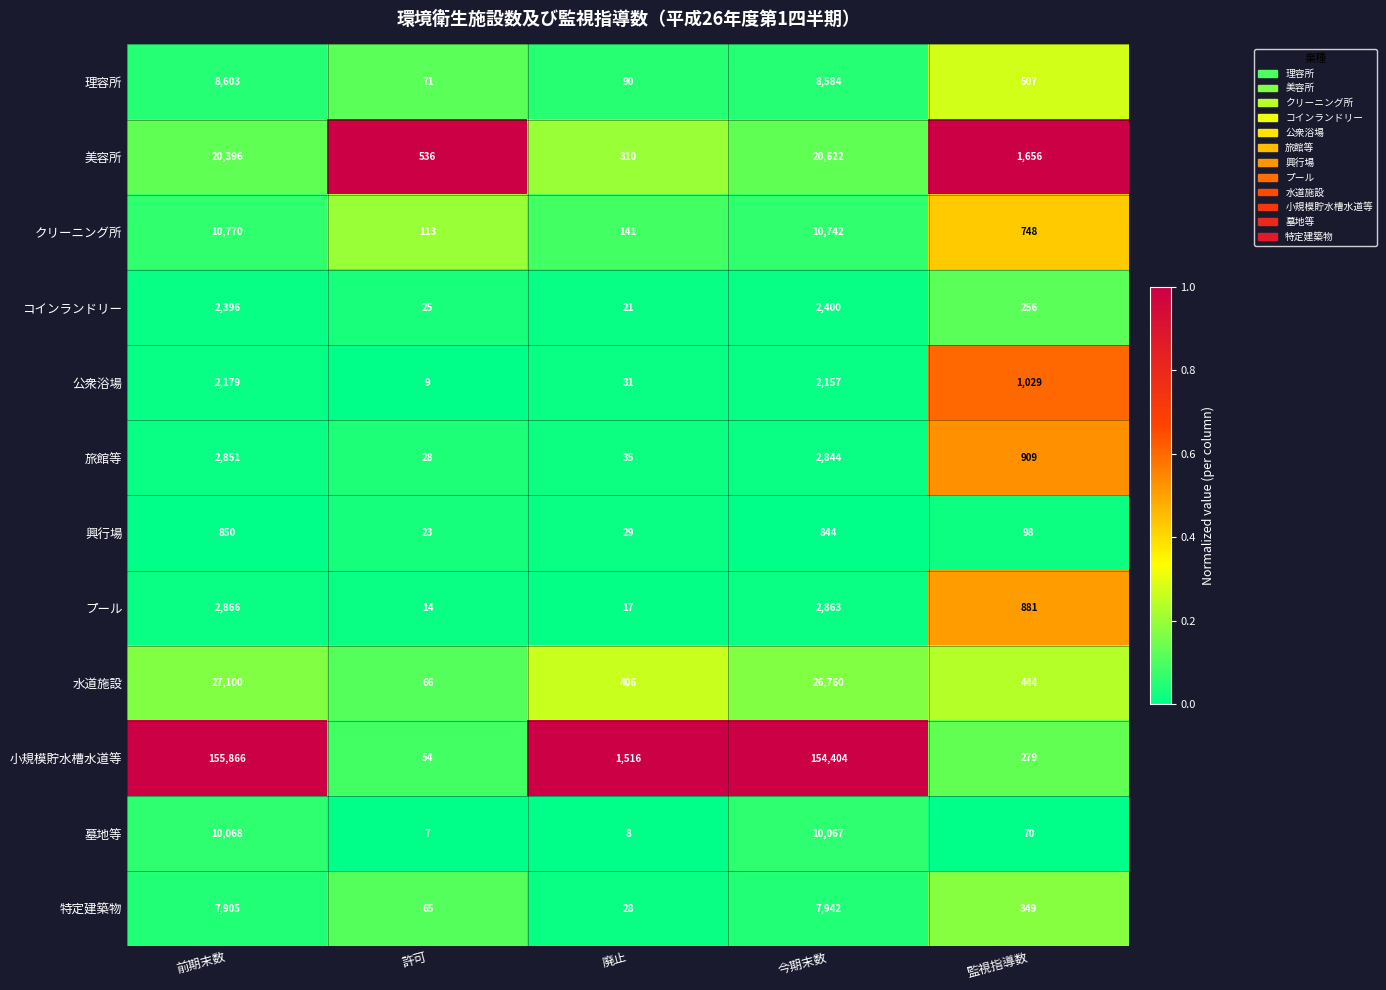

How many categories are shown in the chart?

5